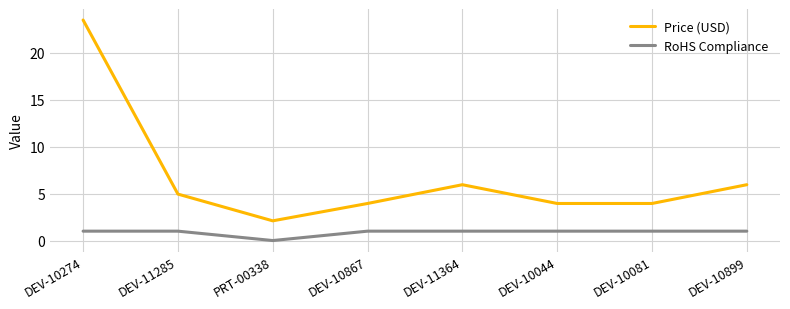

What position from the left is DEV-10867?

4